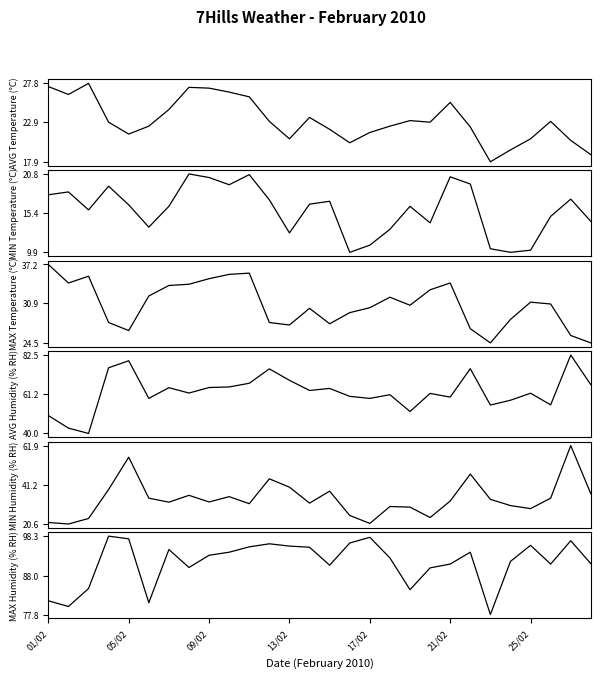

How many interior local peaks does the MIN Humidity series have?

8